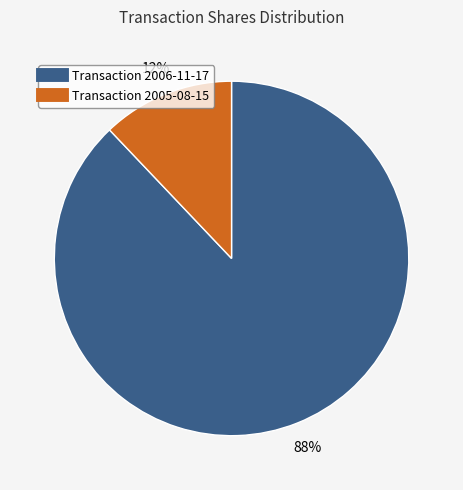

To the nearest percent, what is the difference between the largest and smallest slice percentages?

76%